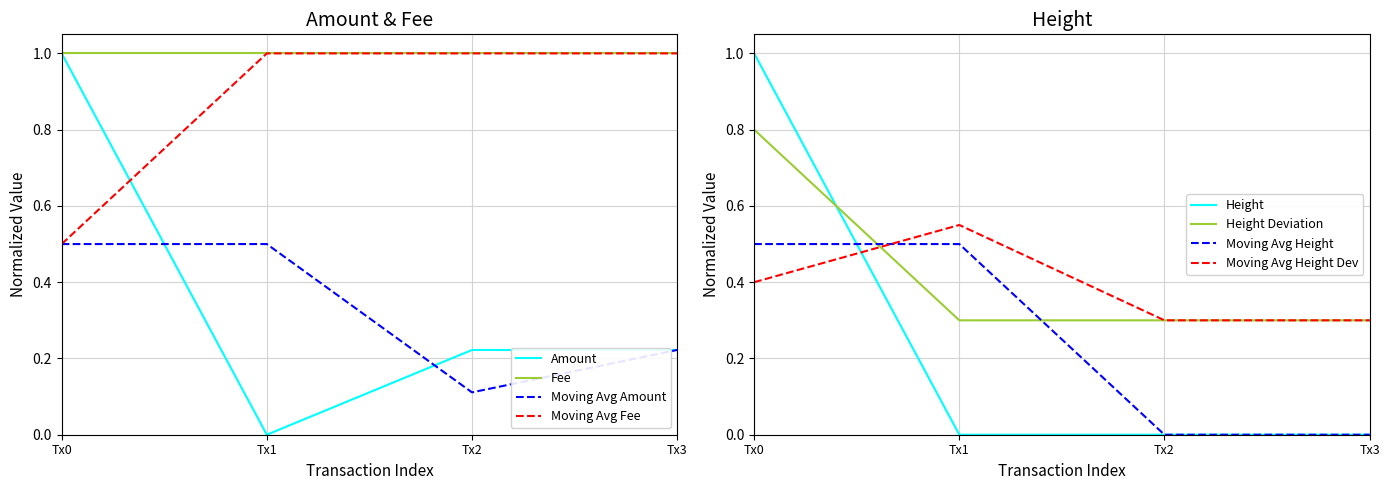

At which label does Amount reach its minimum?

Tx1